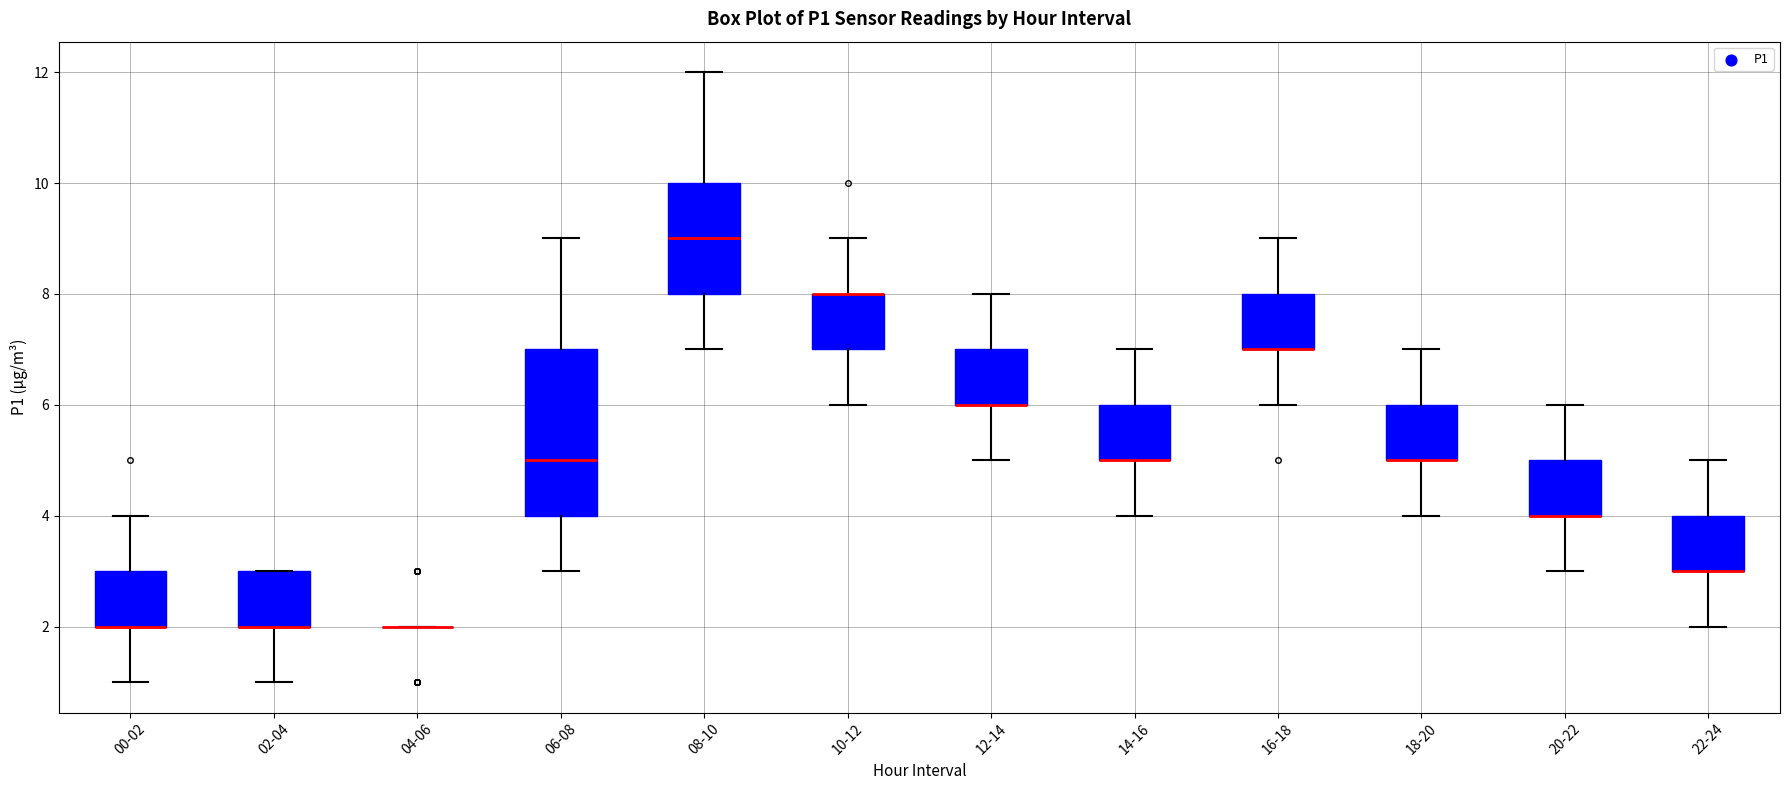

Which box is the tallest, from its lower edge to its upper edge?

06-08